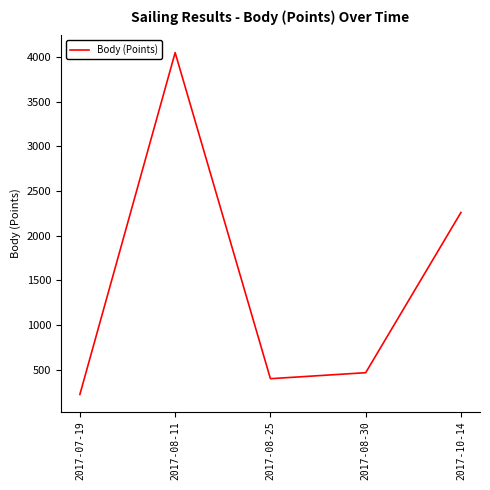

Where is the first local maximum?

2017-08-11